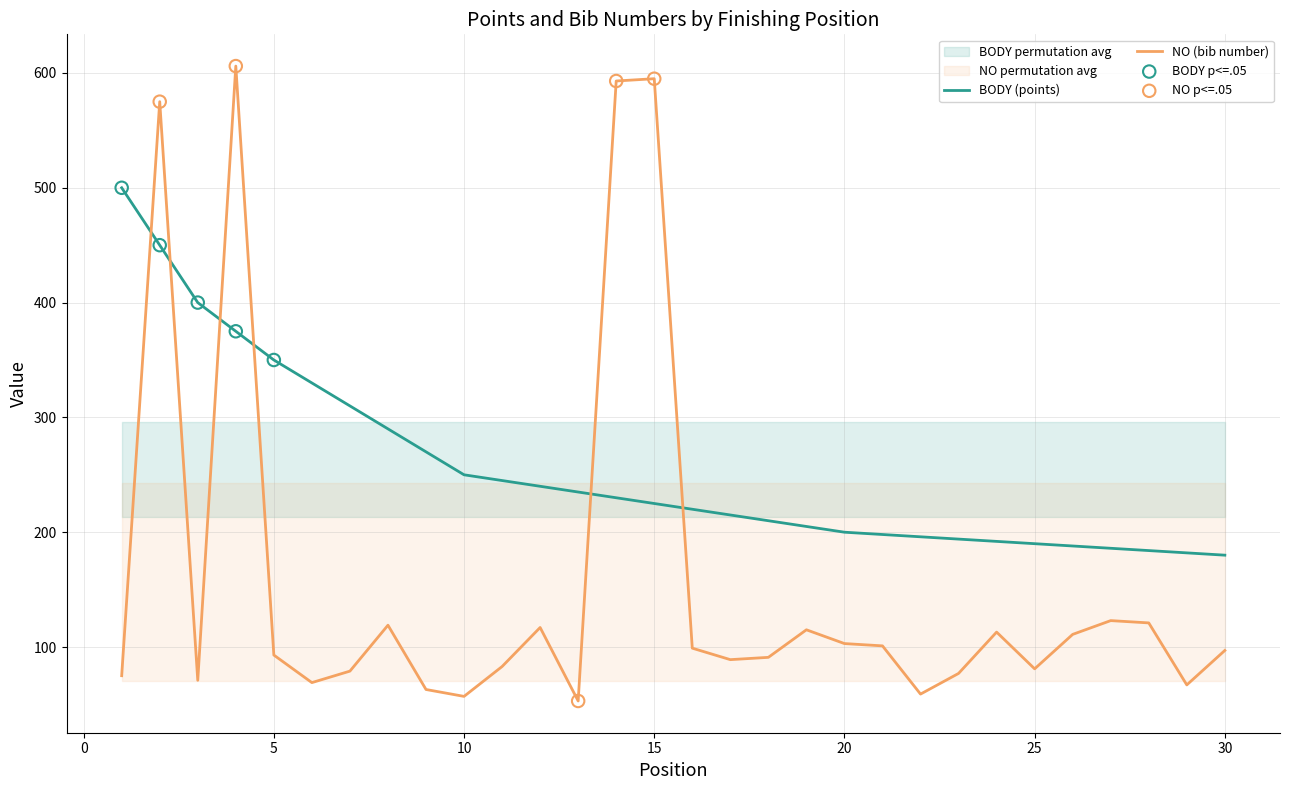

What are all the series names shown in the legend?

BODY, NO